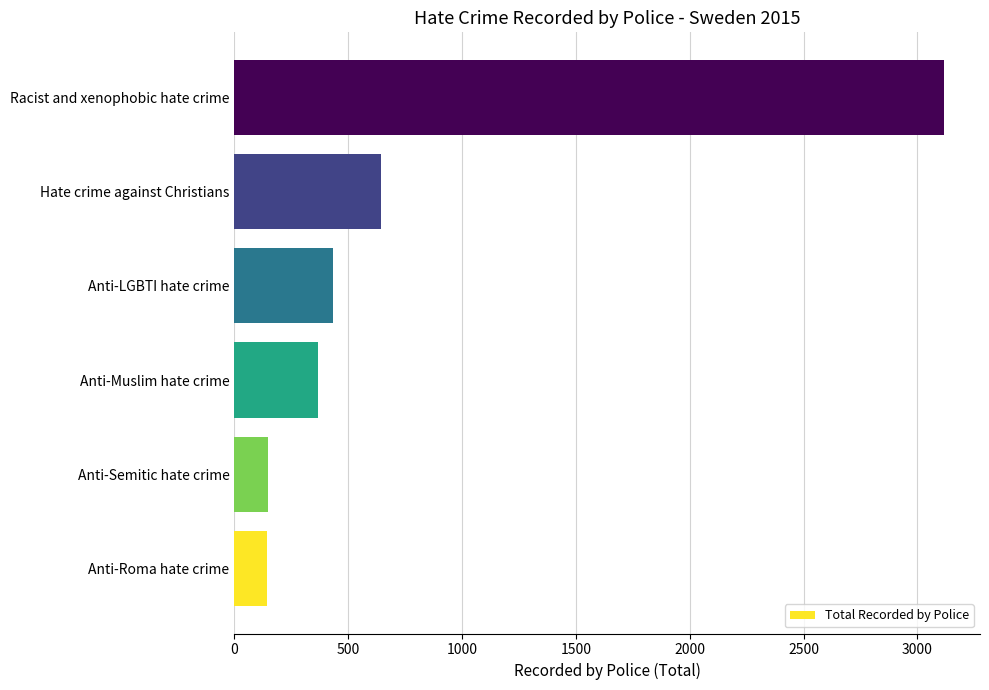

What is the greatest value displayed?

3119